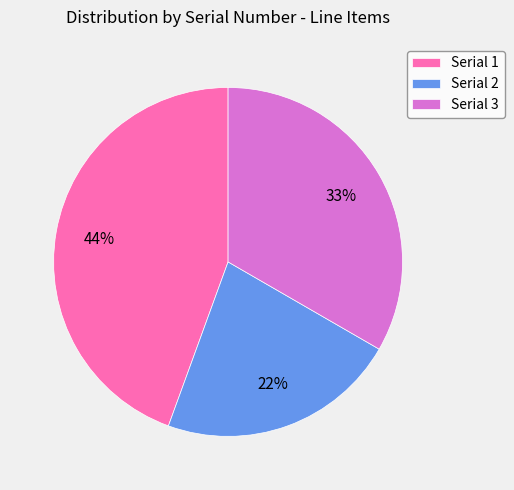

Count the number of slices in the pie.

3